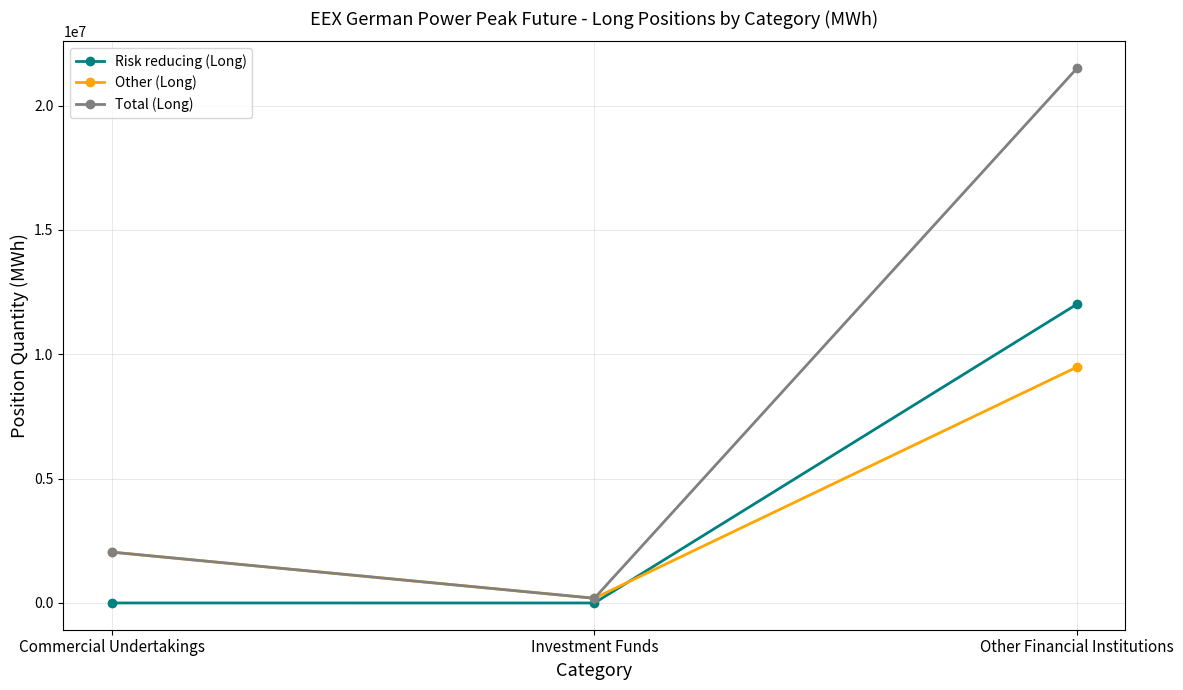

True or false: Other (Long) has a value of 9487788 at Other Financial Institutions.

True